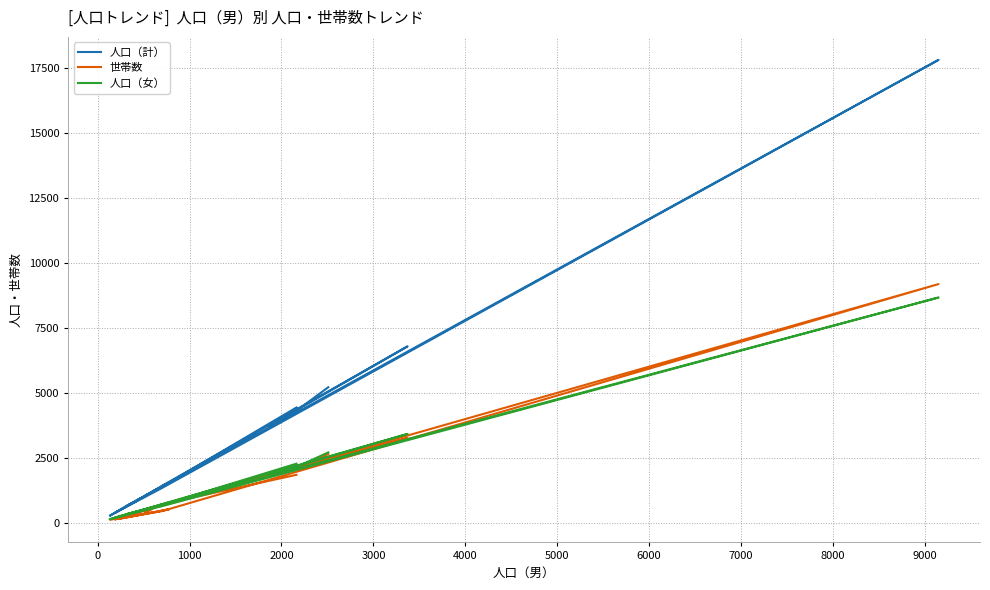

True or false: 人口（計） and 人口（女） intersect in this chart.

False